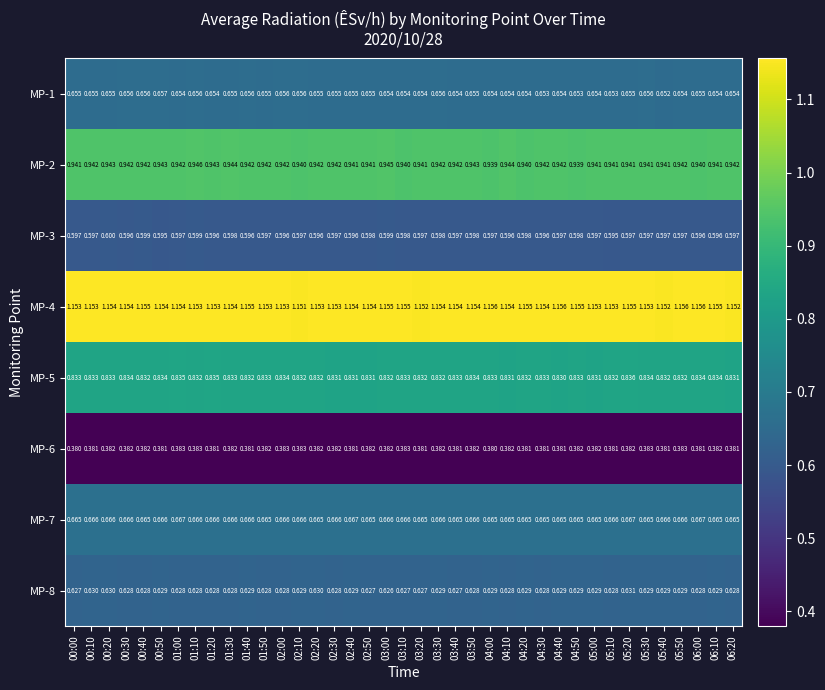

Rank the series by their maximum value, from lowest to highest.

MP-6, MP-3, MP-8, MP-1, MP-7, MP-5, MP-2, MP-4